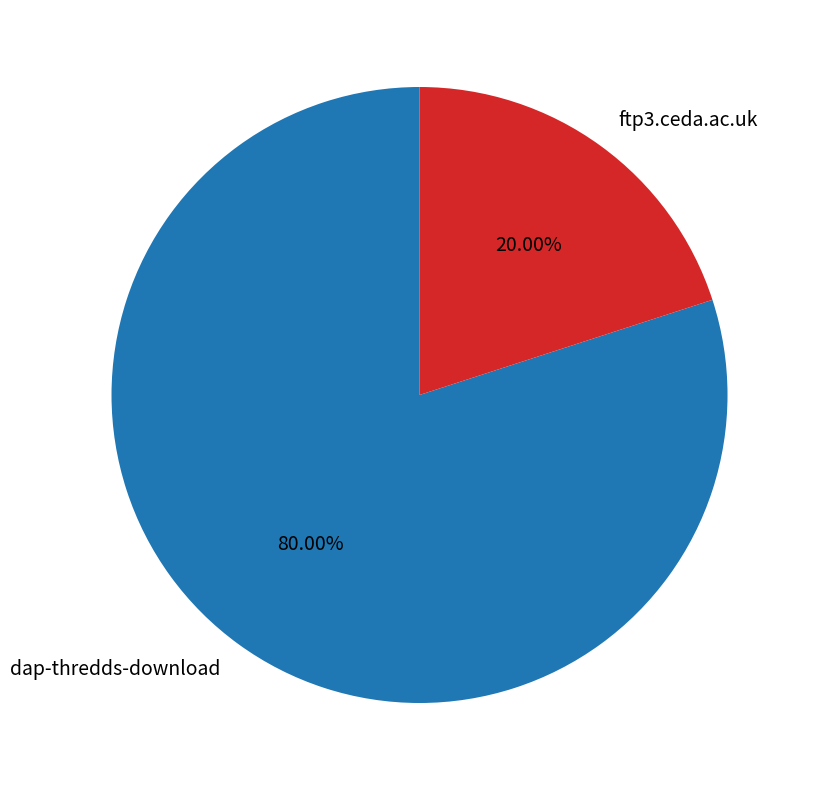

To the nearest percent, what percentage of the pie is dap-thredds-download?

80%